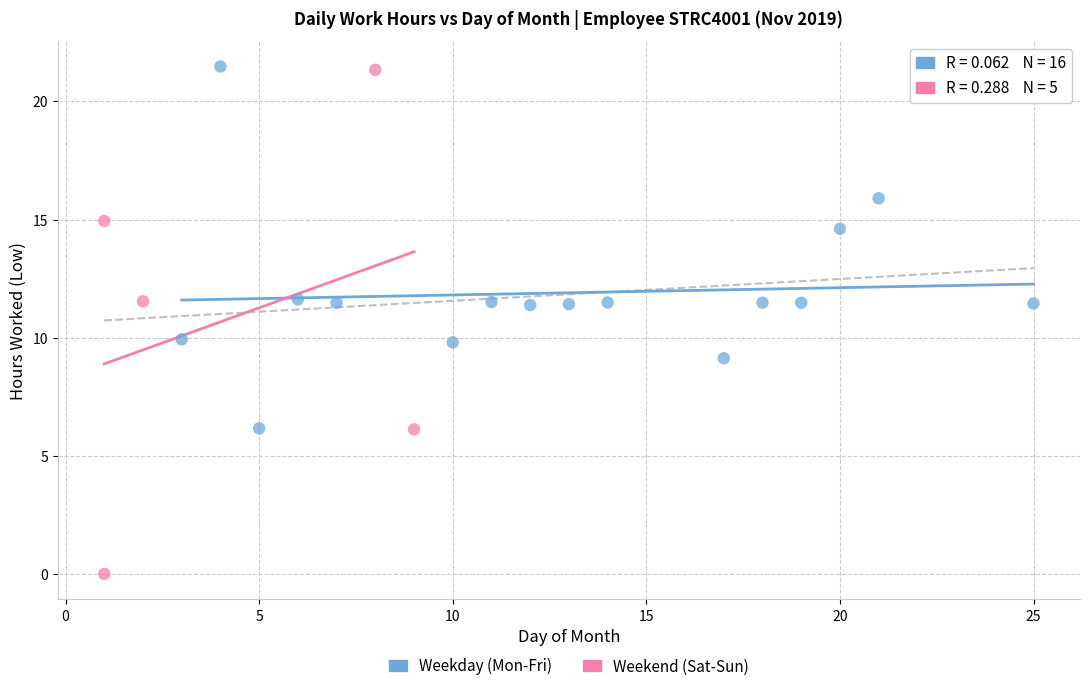

Which series has the largest Y range (max minus min)?

Weekend (Sat-Sun)